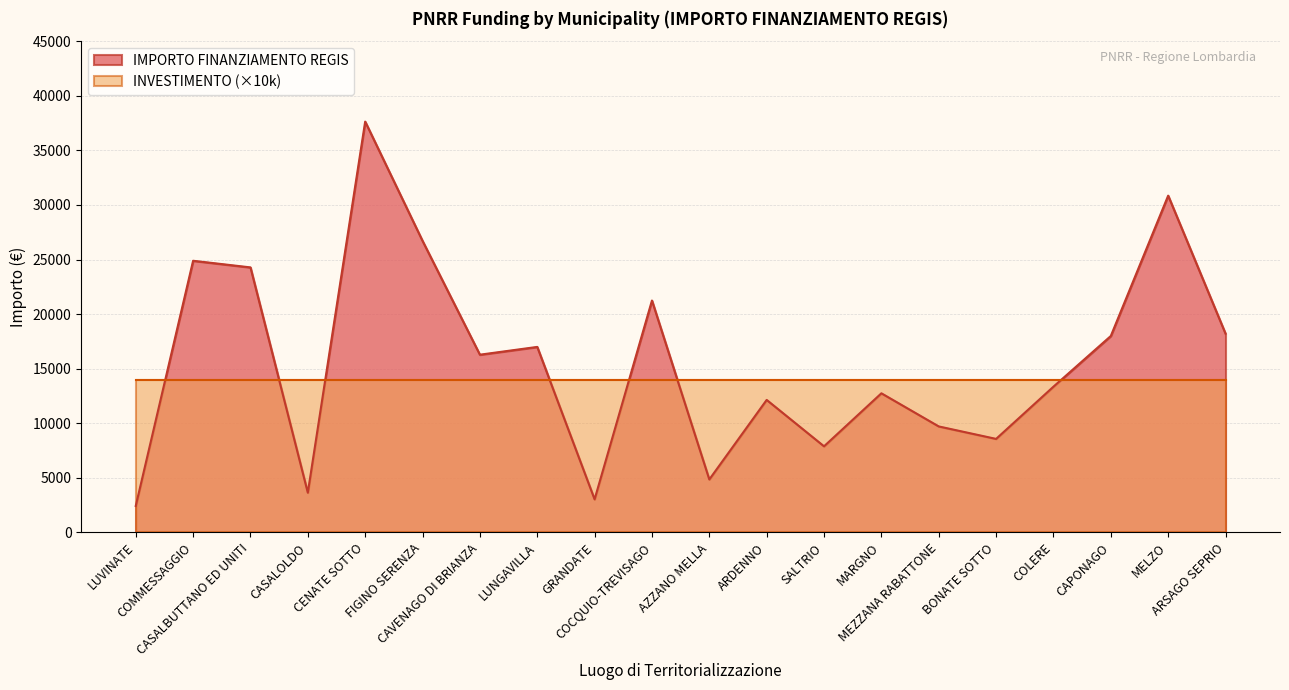

The value at LUNGAVILLA is 16996. True or false?

True